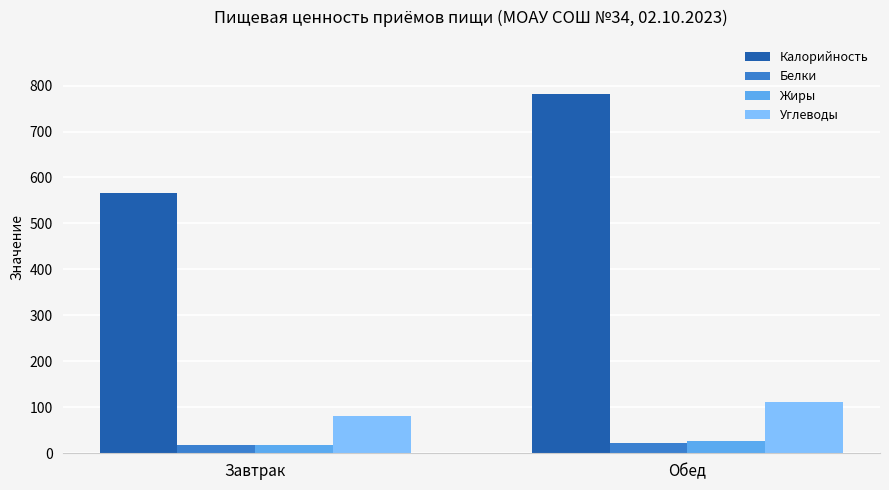

What is the average value of the Жиры series?

21.5